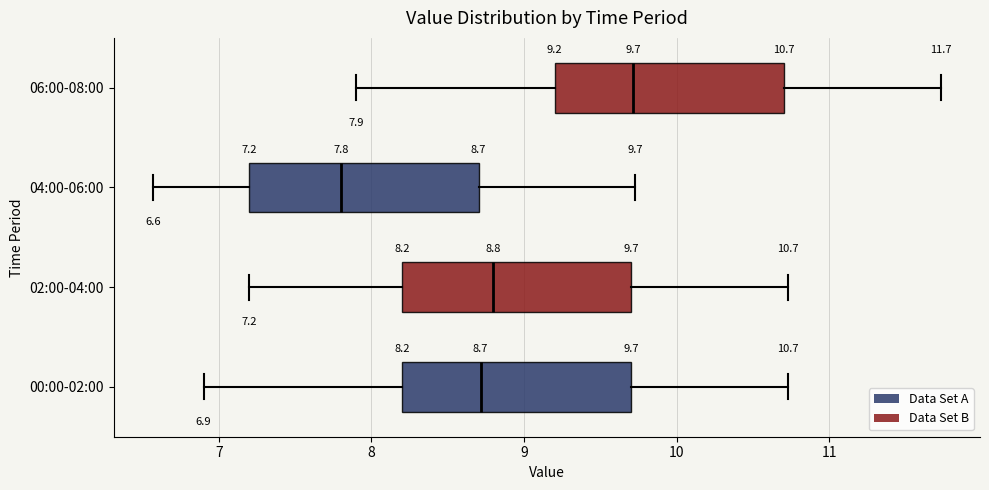

Which box's median line is the furthest to the right?

06:00-08:00